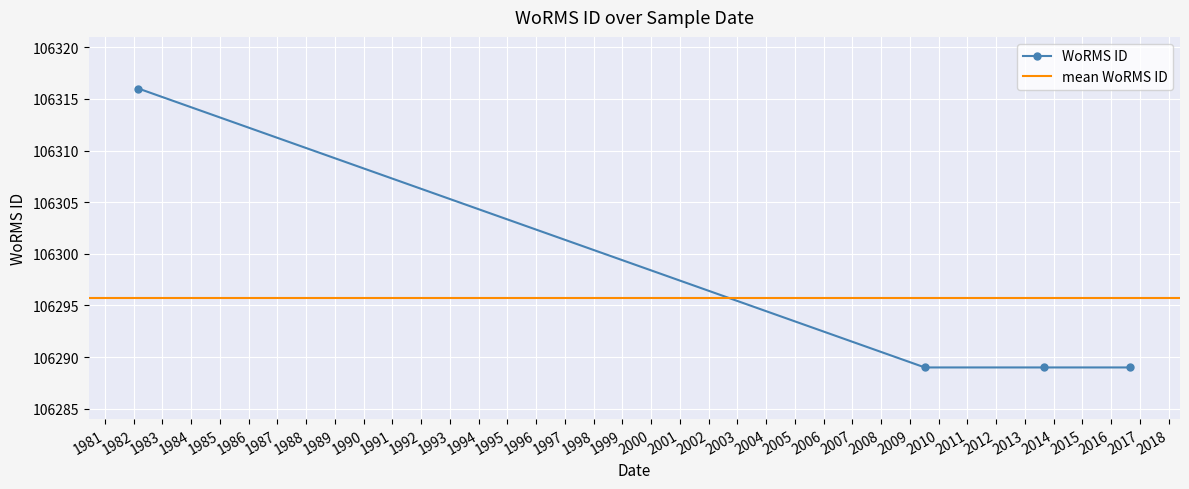

The value at 2013-08-25 is 106289. True or false?

True